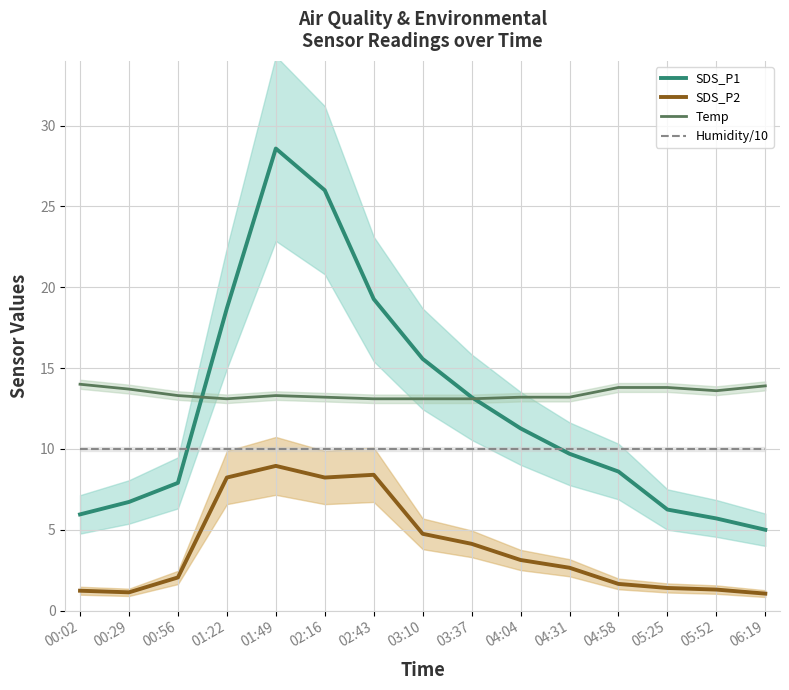

True or false: SDS_P1 and SDS_P2 cross at least once.

False